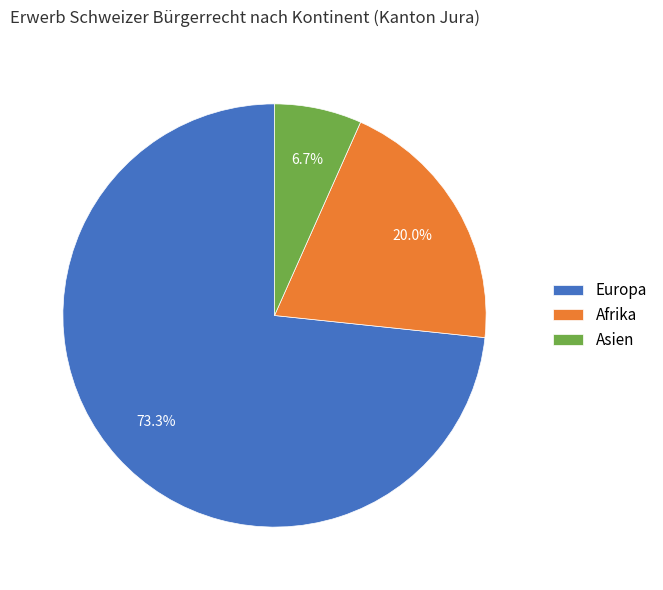

What is the majority slice?

Europa